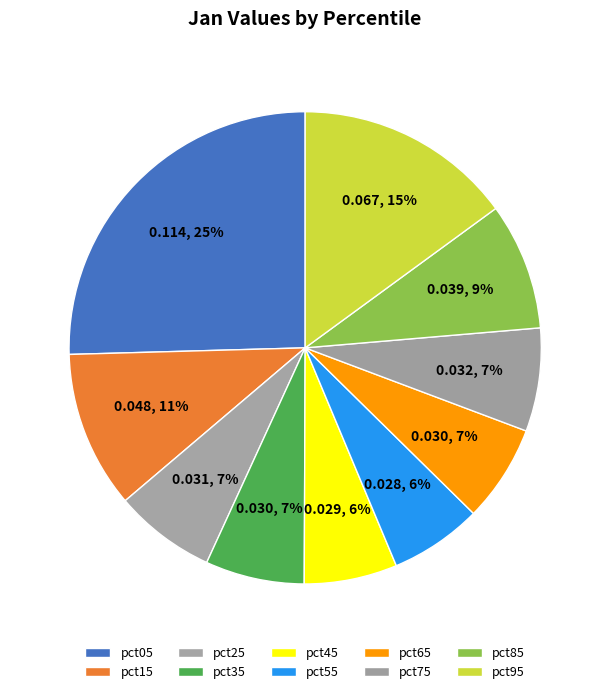

How many segments does this pie chart have?

10